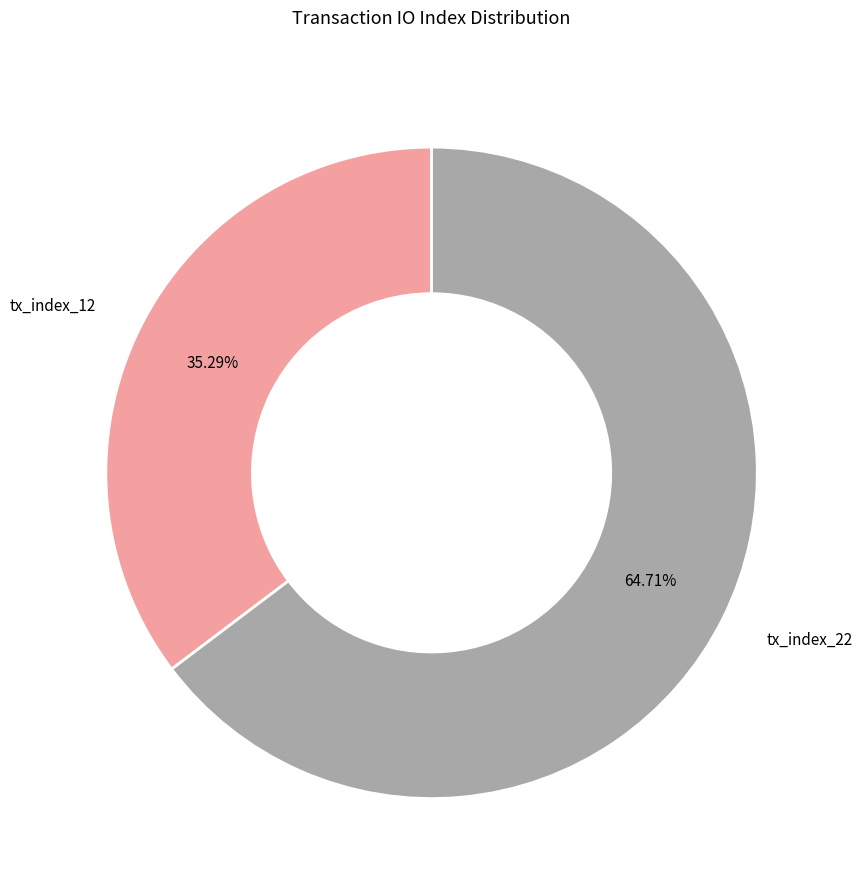

To the nearest percent, what is the combined percentage of tx_index_22 and tx_index_12?

100%